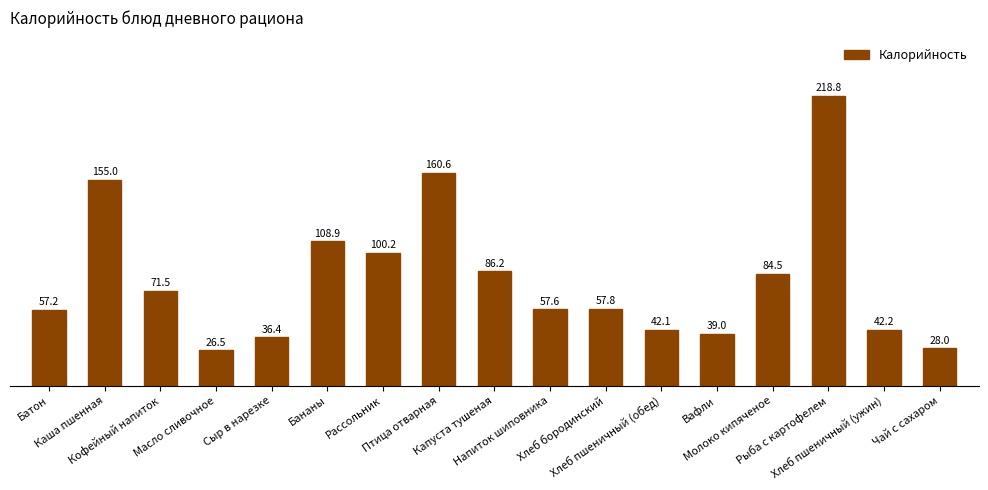

List the labels in order of value, smallest first.

Масло сливочное, Чай с сахаром, Сыр в нарезке, Вафли, Хлеб пшеничный (обед), Хлеб пшеничный (ужин), Батон, Напиток шиповника, Хлеб бородинский, Кофейный напиток, Молоко кипяченое, Капуста тушеная, Рассольник, Бананы, Каша пшенная, Птица отварная, Рыба с картофелем